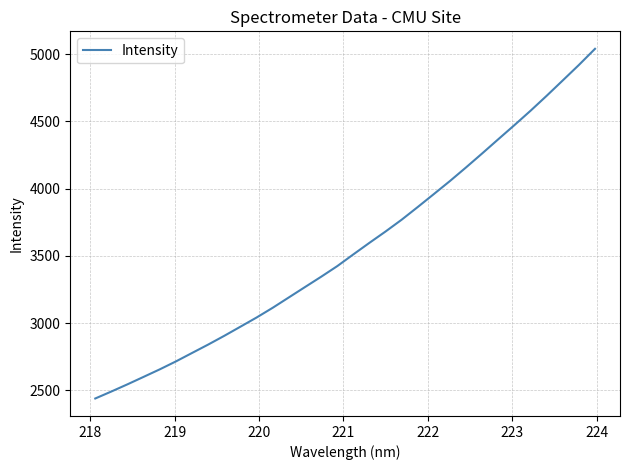

What is the difference between the maximum and minimum values?

2601.0